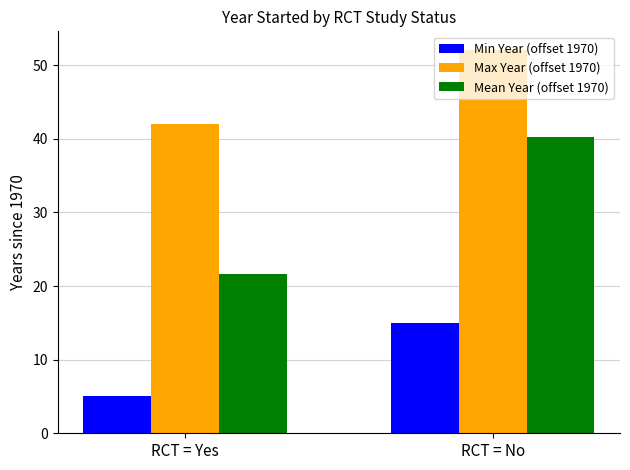

What is the difference between the highest and lowest values at RCT = Yes?

37.0